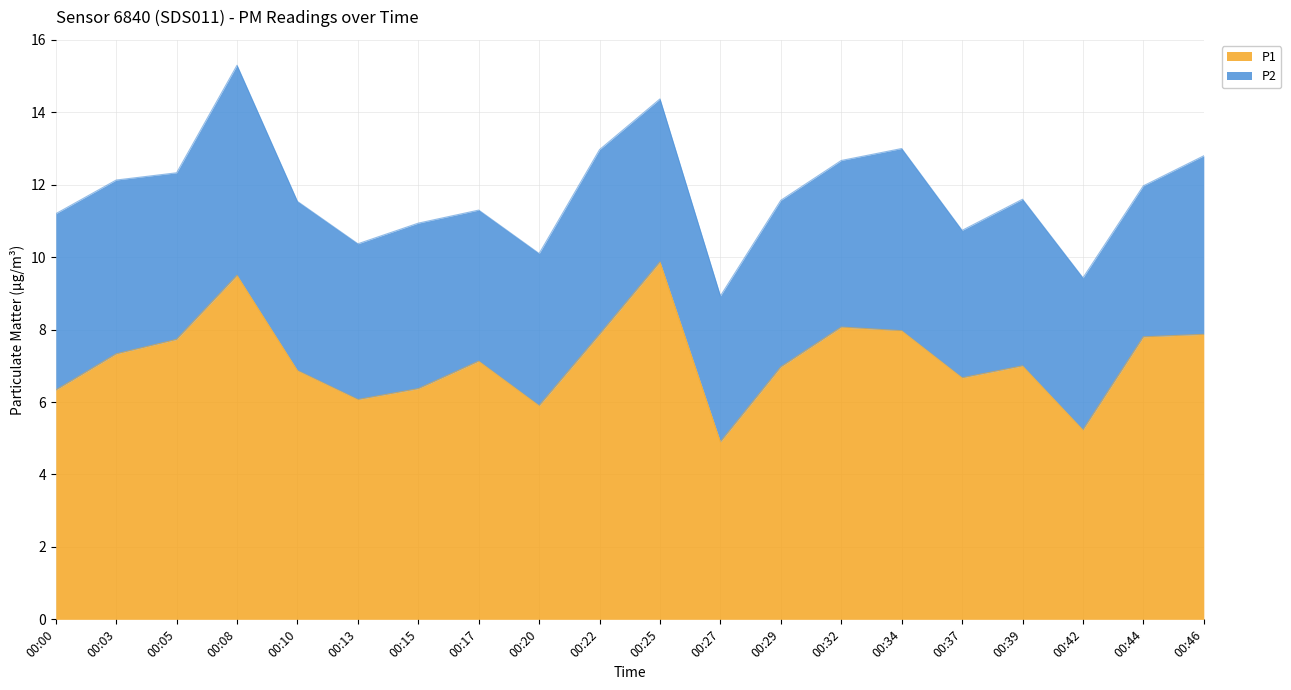

What is the minimum value shown in the chart?

4.9